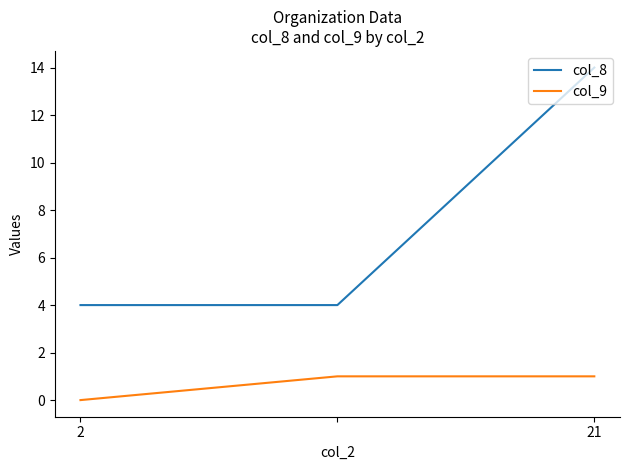

Which series has the largest total across all categories?

col_8